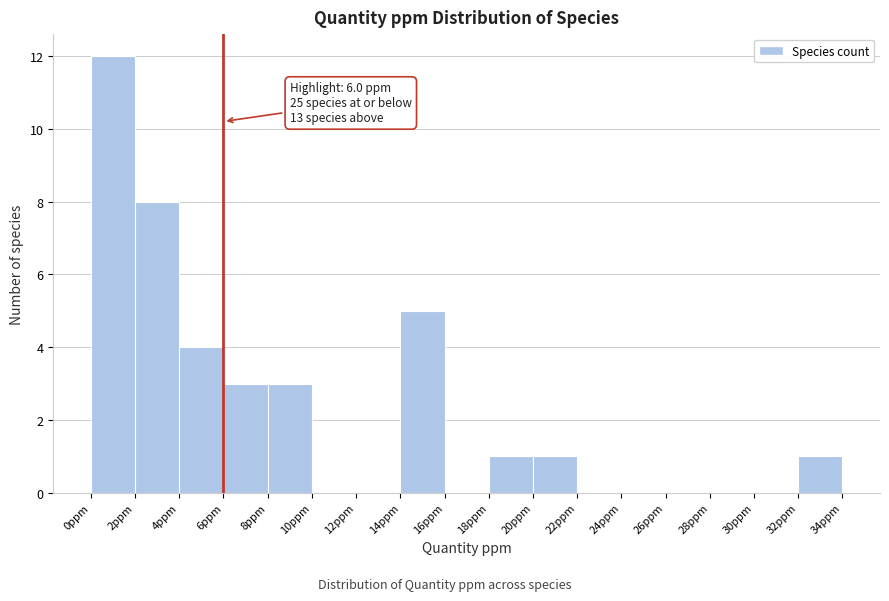

Which range on the x-axis has the tallest bar?

0 to 2